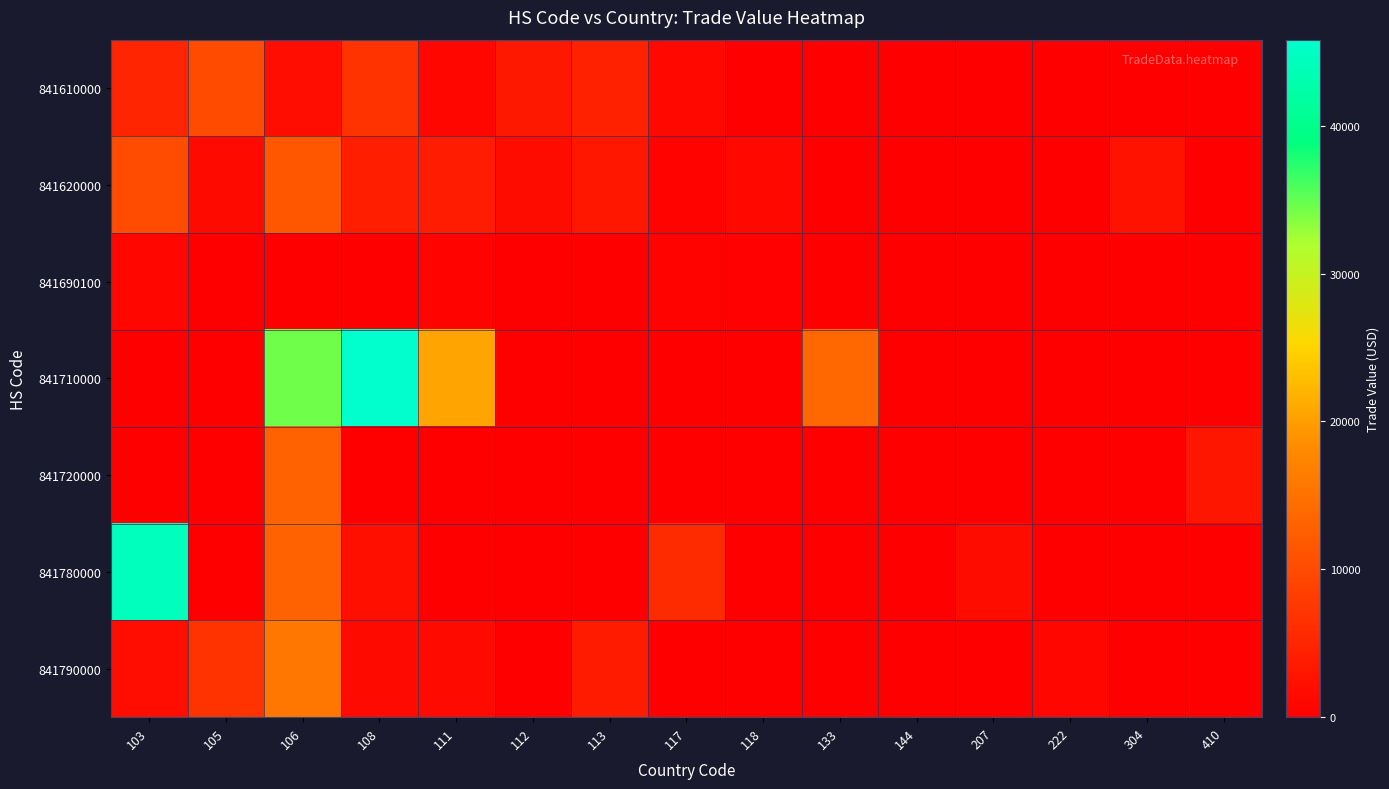

Reading left to right, transcribe all the data shown in this chart.

841610000: 103=5070	105=10015	106=1921	108=6846	111=1045	112=3378	113=4548	117=1076	118=0	133=0	144=0	207=0	222=0	304=0	410=0
841620000: 103=10154	105=1374	106=11530	108=4228	111=3765	112=1704	113=3163	117=514	118=1201	133=0	144=0	207=0	222=0	304=2663	410=0
841690100: 103=880	105=0	106=0	108=0	111=448	112=0	113=0	117=511	118=429	133=0	144=0	207=0	222=0	304=0	410=0
841710000: 103=0	105=0	106=34461	108=45822	111=20567	112=0	113=0	117=0	118=0	133=13740	144=0	207=0	222=0	304=0	410=0
841720000: 103=0	105=0	106=13000	108=0	111=0	112=0	113=0	117=0	118=0	133=0	144=0	207=0	222=0	304=0	410=3013
841780000: 103=44479	105=0	106=12921	108=2100	111=0	112=0	113=0	117=5874	118=0	133=0	144=0	207=1673	222=0	304=0	410=0
841790000: 103=1923	105=6966	106=15729	108=1430	111=1413	112=0	113=3753	117=0	118=0	133=0	144=0	207=0	222=980	304=0	410=0